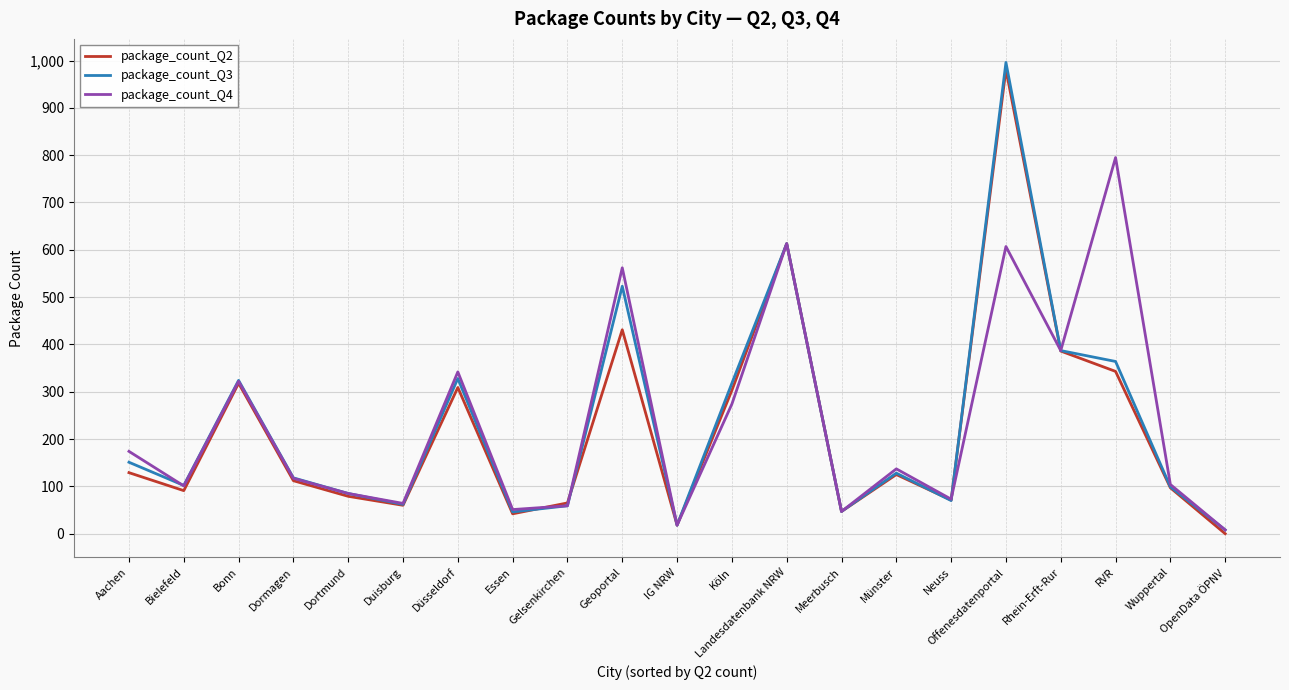

True or false: package_count_Q2 and package_count_Q4 cross at least once.

True